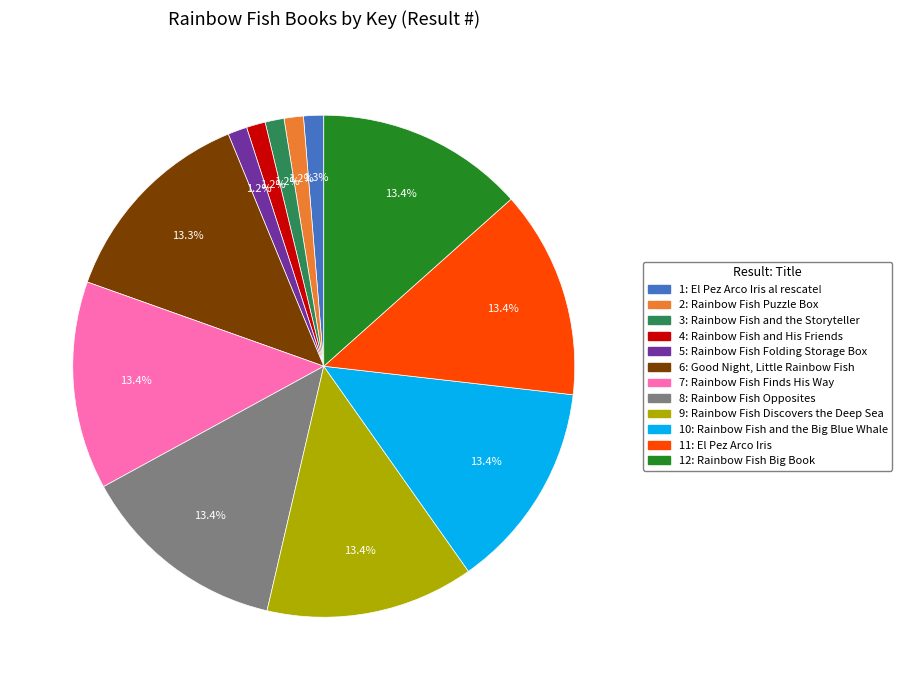

What portion of the pie excludes 7: Rainbow Fish Finds His Way?

86.6%